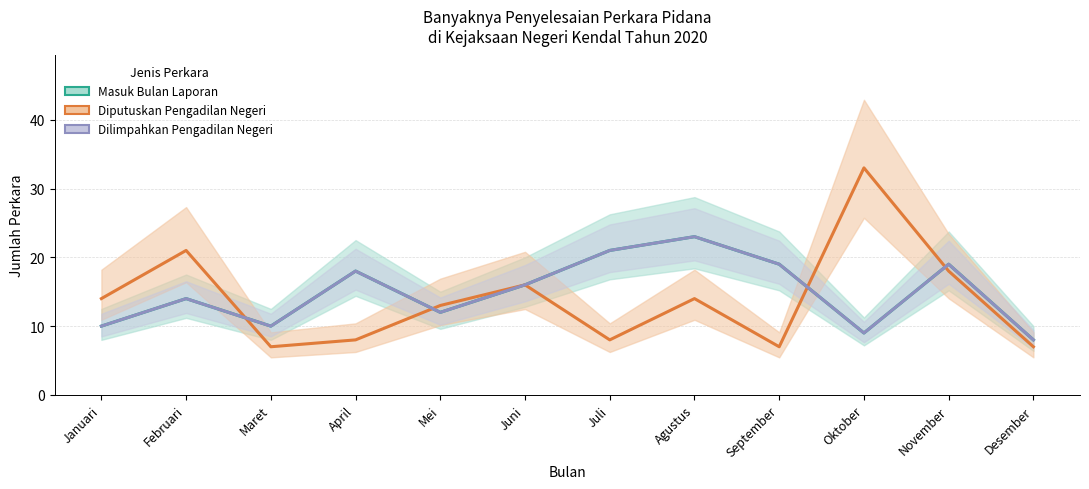

Reading left to right, what are all the values shown in this chart?

Masuk Bulan Laporan: Januari=10	Februari=14	Maret=10	April=18	Mei=12	Juni=16	Juli=21	Agustus=23	September=19	Oktober=9	November=19	Desember=8
Diputuskan Pengadilan Negeri: Januari=14	Februari=21	Maret=7	April=8	Mei=13	Juni=16	Juli=8	Agustus=14	September=7	Oktober=33	November=18	Desember=7
Dilimpahkan Pengadilan Negeri: Januari=10	Februari=14	Maret=10	April=18	Mei=12	Juni=16	Juli=21	Agustus=23	September=19	Oktober=9	November=19	Desember=8